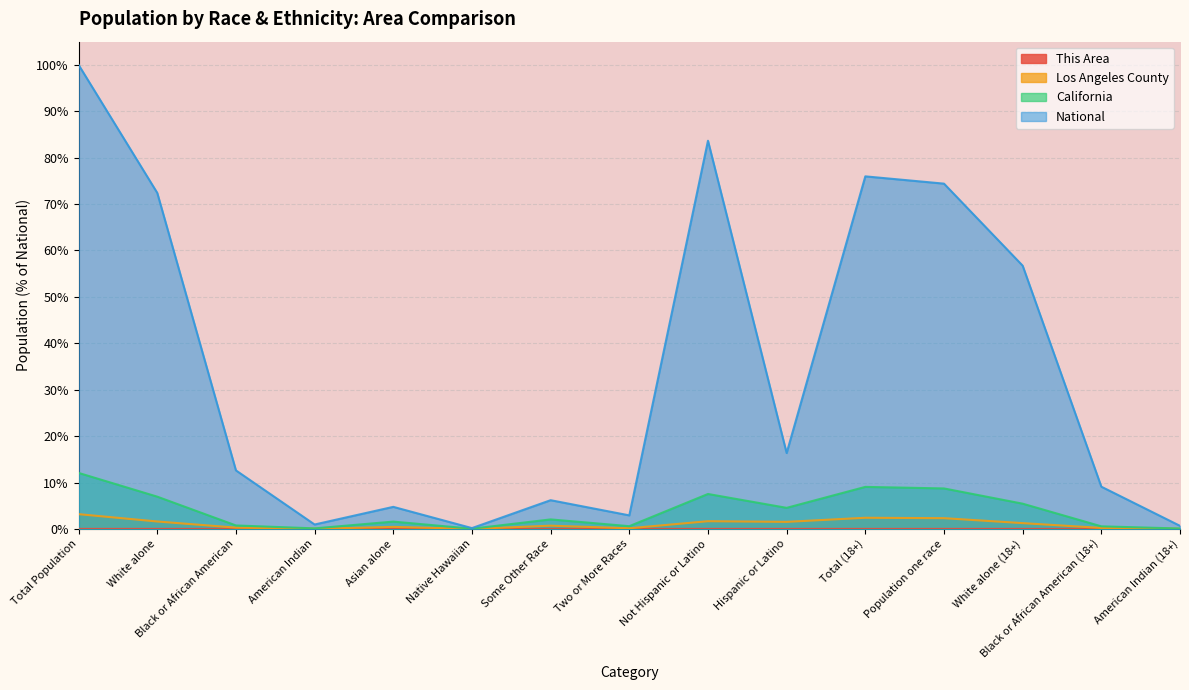

Reading left to right, what are all the values shown in this chart?

This Area: Total Population=0.0	White alone=0.0	Black or African American=0.0	American Indian=0.0	Asian alone=0.0	Native Hawaiian=0.0	Some Other Race=0.0	Two or More Races=0.0	Not Hispanic or Latino=0.0	Hispanic or Latino=0.0	Total (18+)=0.0	Population one race=0.0	White alone (18+)=0.0	Black or African American (18+)=0.0	American Indian (18+)=0.0
Los Angeles County: Total Population=3.2	White alone=1.6	Black or African American=0.3	American Indian=0.0	Asian alone=0.4	Native Hawaiian=0.0	Some Other Race=0.7	Two or More Races=0.1	Not Hispanic or Latino=1.7	Hispanic or Latino=1.5	Total (18+)=2.4	Population one race=2.3	White alone (18+)=1.2	Black or African American (18+)=0.2	American Indian (18+)=0.0
California: Total Population=12.1	White alone=6.9	Black or African American=0.7	American Indian=0.1	Asian alone=1.6	Native Hawaiian=0.0	Some Other Race=2.0	Two or More Races=0.6	Not Hispanic or Latino=7.5	Hispanic or Latino=4.5	Total (18+)=9.1	Population one race=8.7	White alone (18+)=5.4	Black or African American (18+)=0.6	American Indian (18+)=0.1
National: Total Population=100.0	White alone=72.4	Black or African American=12.6	American Indian=0.9	Asian alone=4.8	Native Hawaiian=0.2	Some Other Race=6.2	Two or More Races=2.9	Not Hispanic or Latino=83.7	Hispanic or Latino=16.3	Total (18+)=76.0	Population one race=74.4	White alone (18+)=56.7	Black or African American (18+)=9.1	American Indian (18+)=0.7